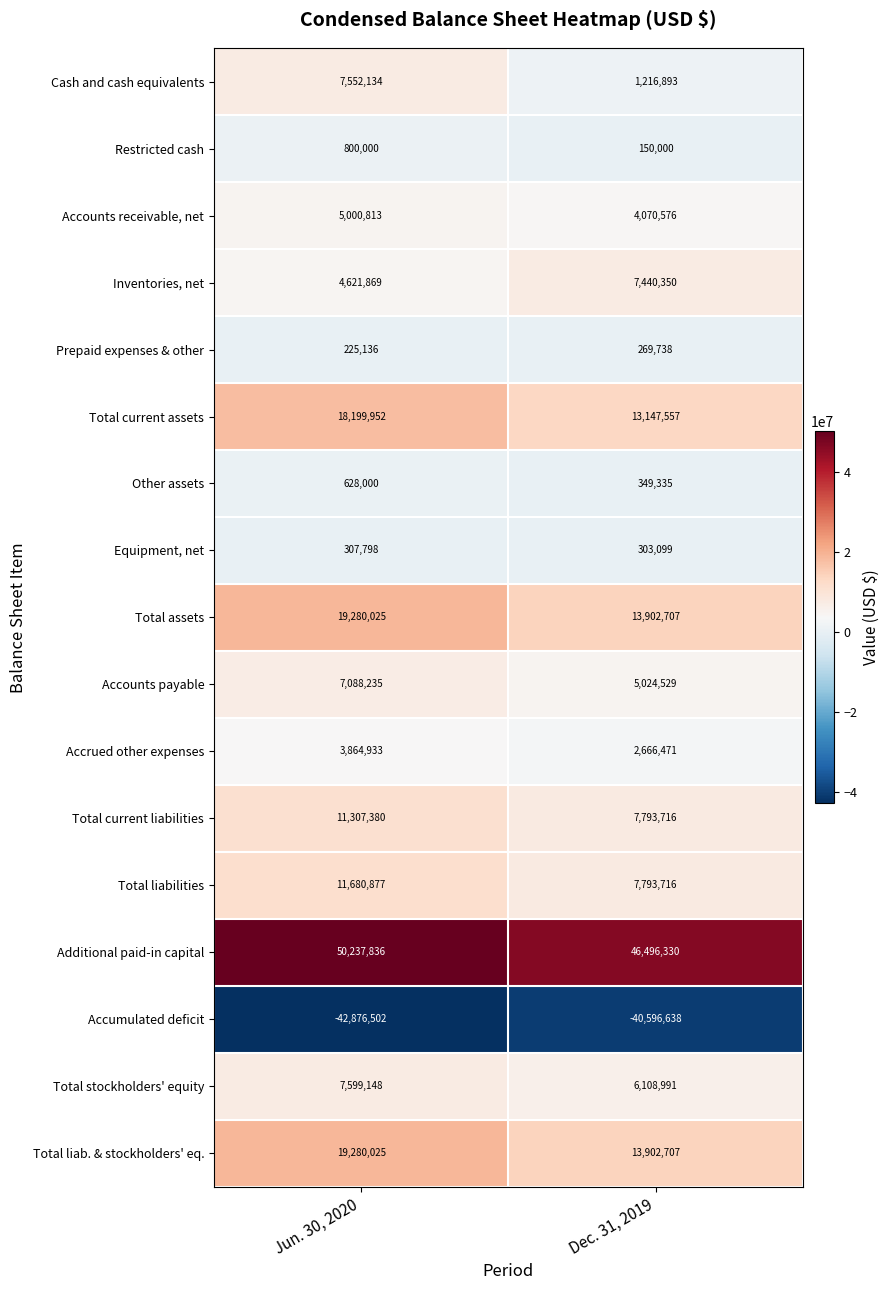

True or false: Total stockholders' equity has a value of 6108991 at Dec. 31, 2019.

True